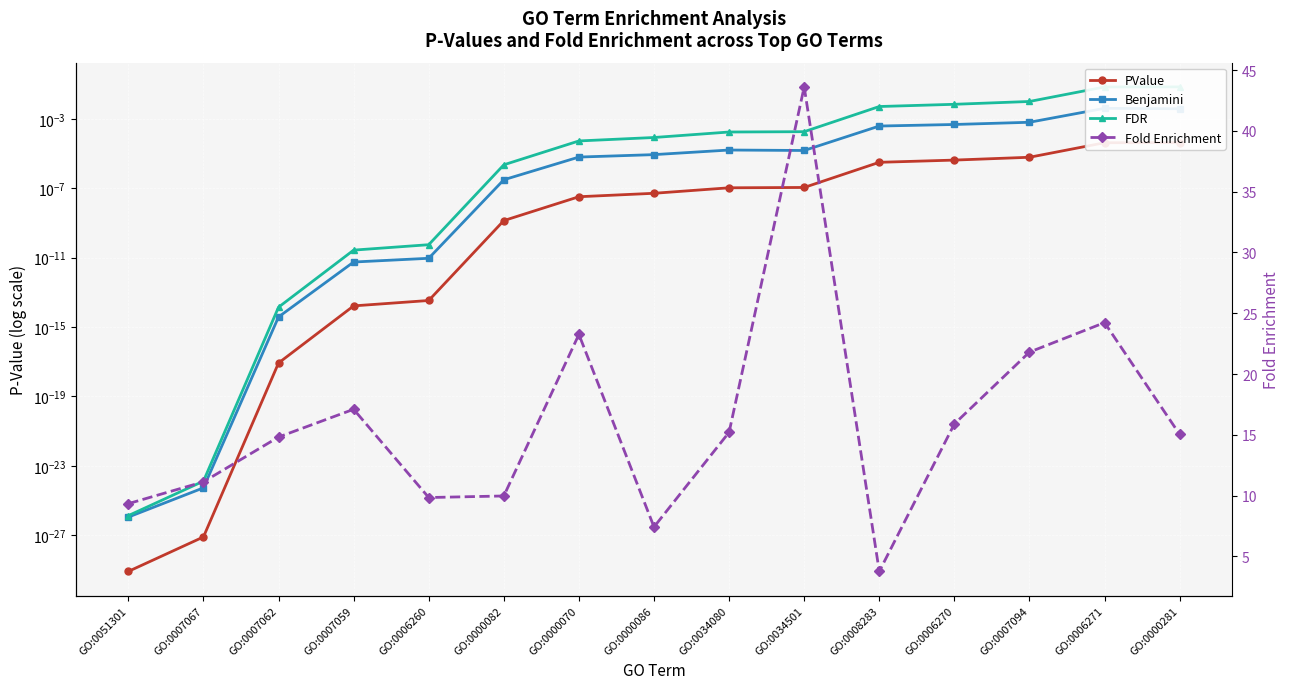

What is the spread (max minus min) of values at GO:0006270?

15.9